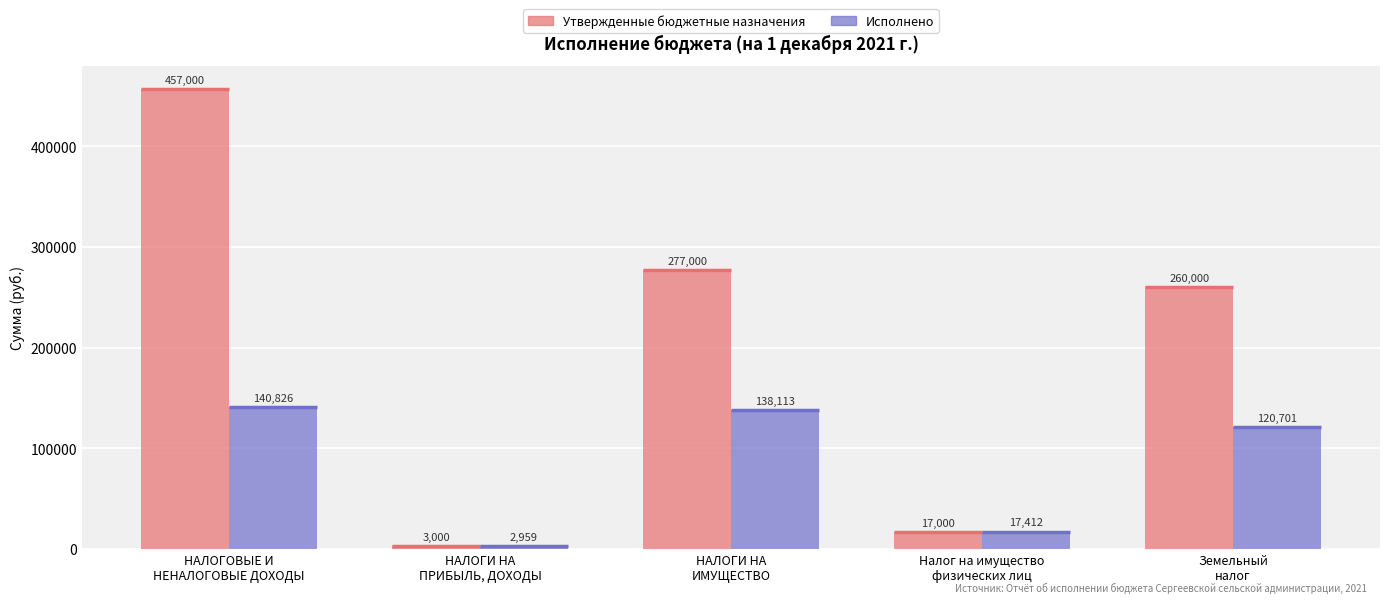

What is the label of the 3rd bar from the right?

НАЛОГИ НА
ИМУЩЕСТВО